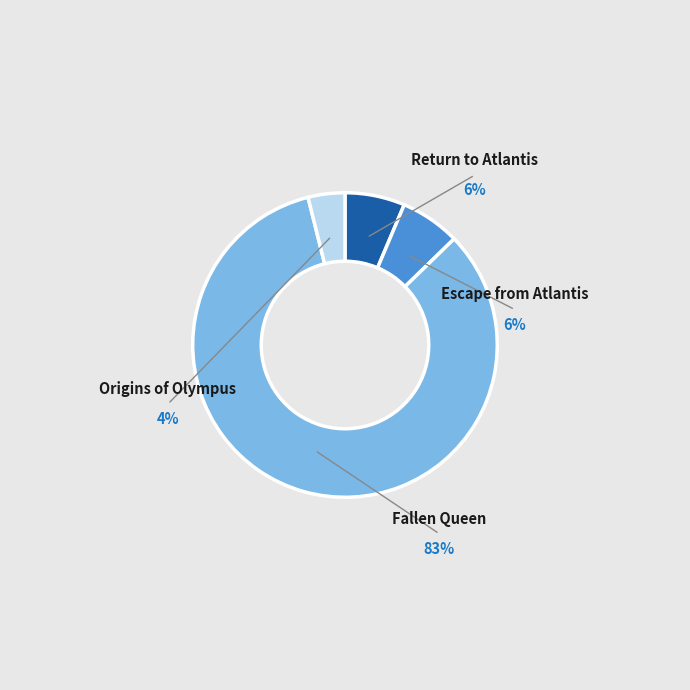

Do Escape from Atlantis and Fallen Queen together represent more than half of the pie?

Yes